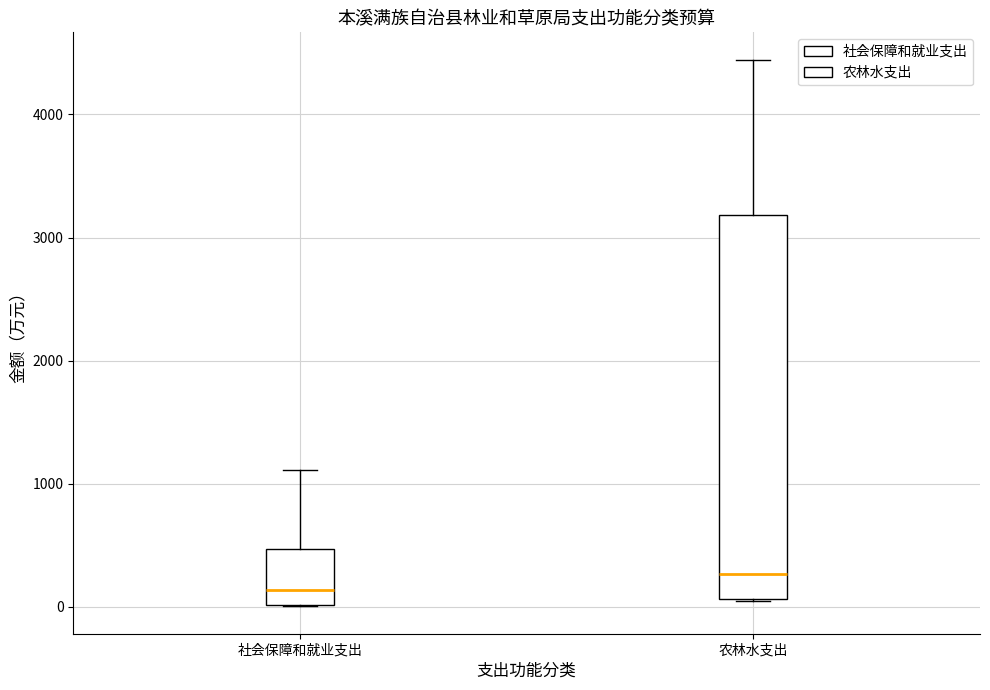

Reading left to right, transcribe this box plot: for each box, give where its median line is, the range the box spans, and where its two whiskers end, as read against the y-axis. The values are not printed on the chart, so give them approximately, as read against the axis.

社会保障和就业支出: median 100, box 0 to 500, whiskers 0 to 1100
农林水支出: median 300, box 100 to 3200, whiskers 0 to 4400